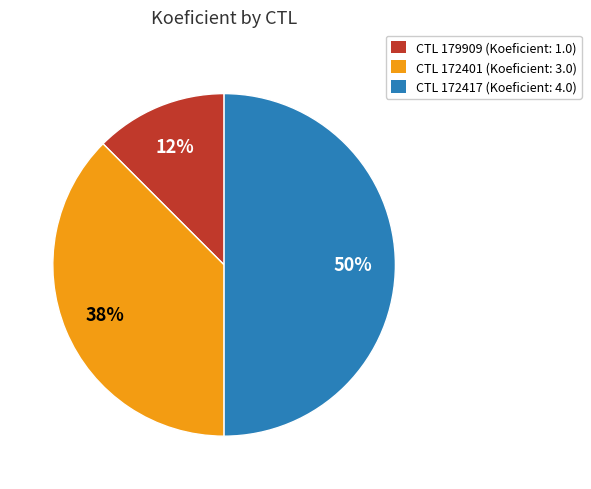

To the nearest percent, what is the average slice percentage?

33%